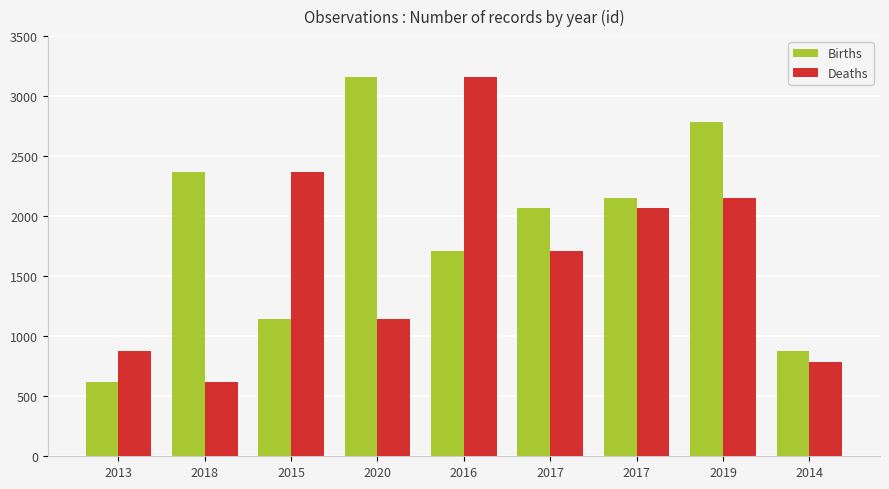

The value of Births at 2016 is 751. True or false?

False